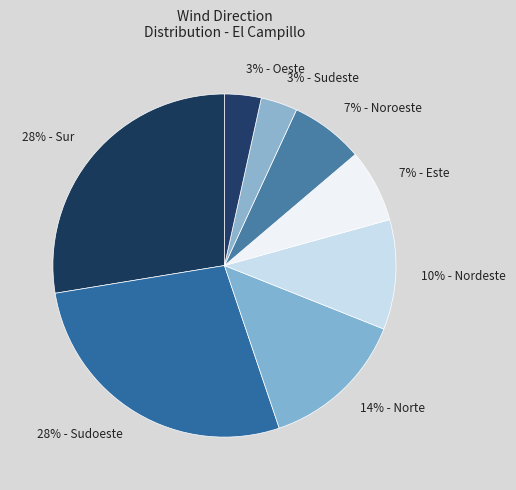

True or false: 7% - Noroeste accounts for 1% of the total.

False